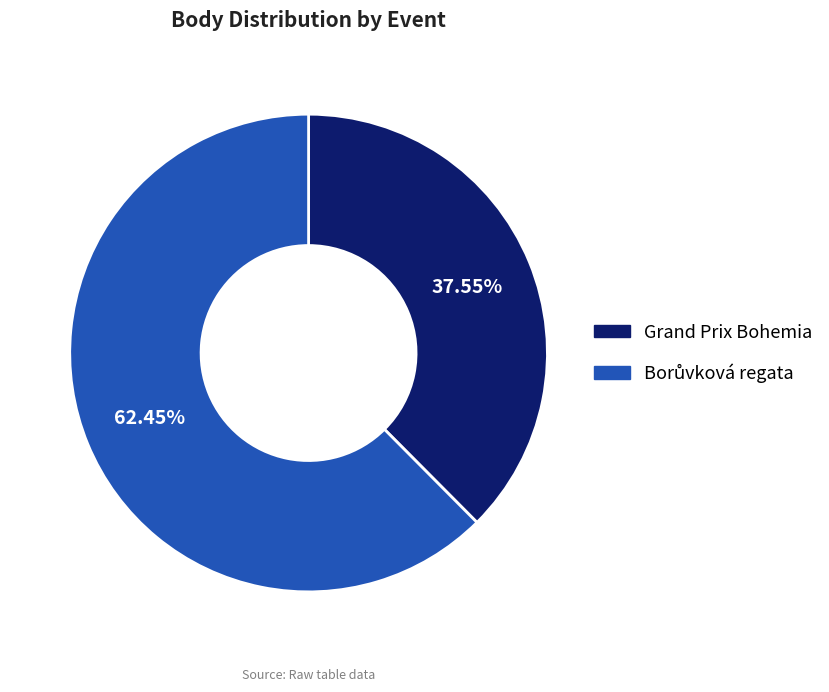

What is the smallest slice in the pie chart?

Grand Prix Bohemia